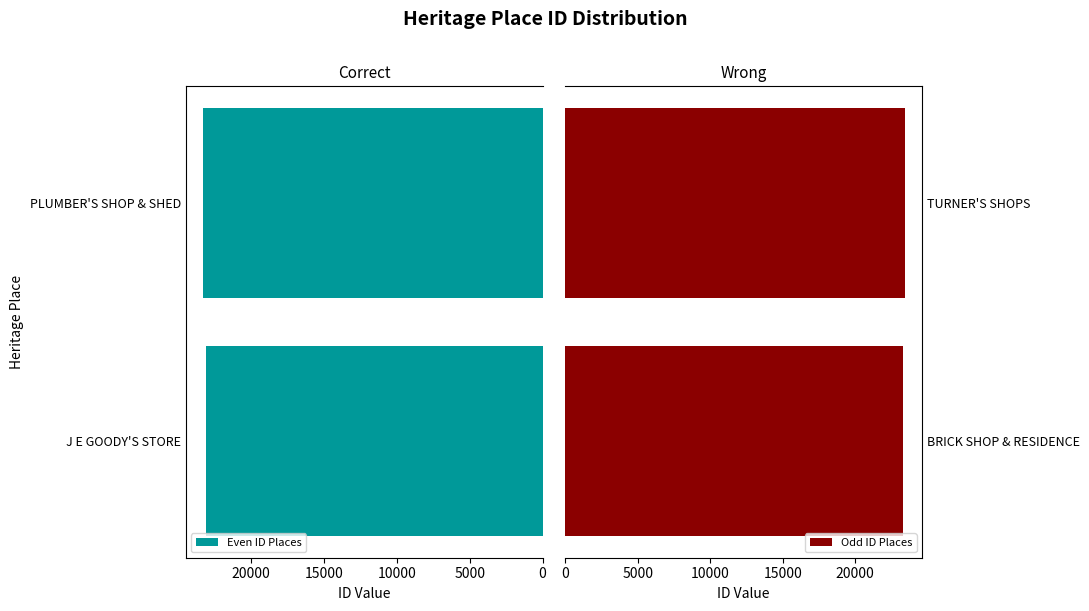

What is the sum of the Odd ID Places values at TURNER'S SHOPS and BRICK SHOP & RESIDENCE?

46788